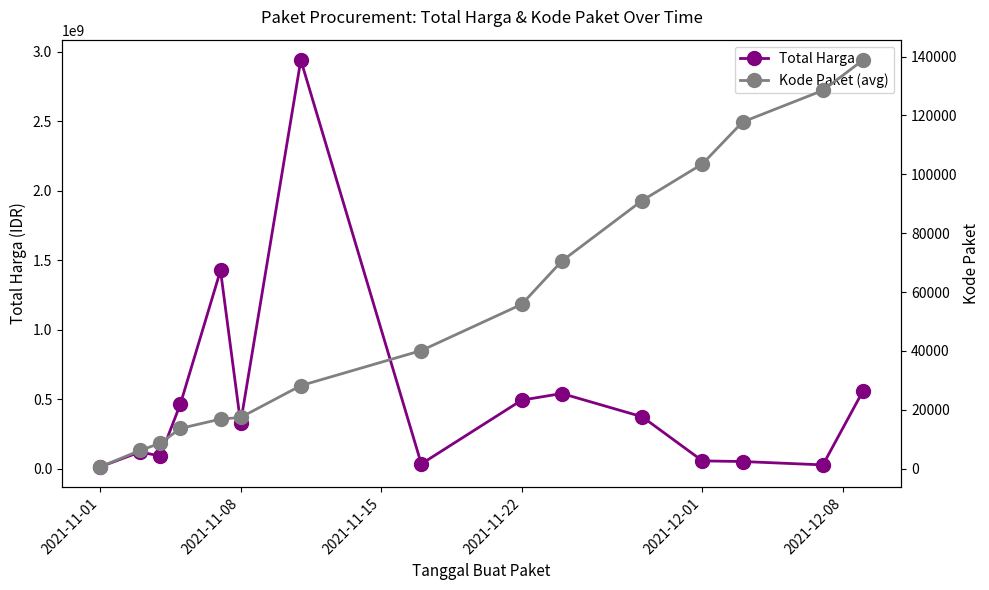

What is the highest value of the Total Harga series?

2938963240